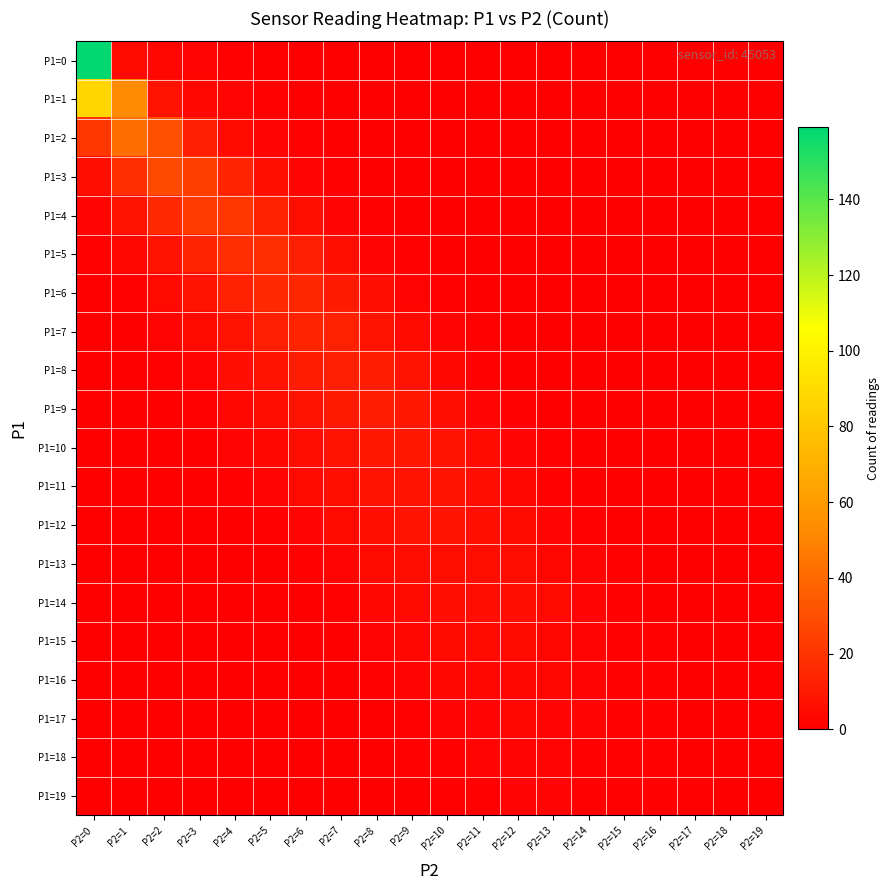

At how many categories does at least one series exceed 0?

18